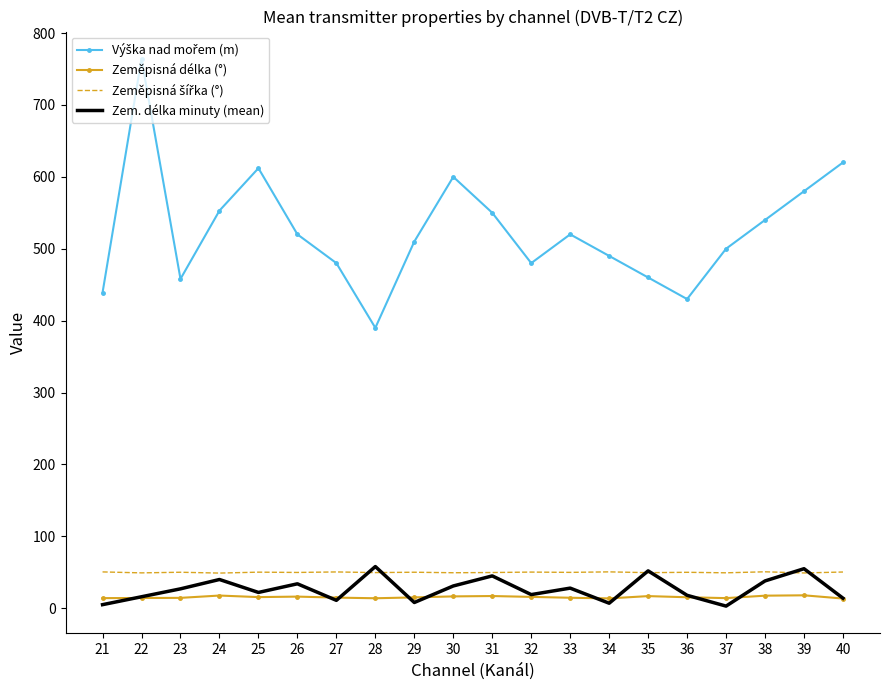

What is the difference between the highest and lowest values at 38?

522.5